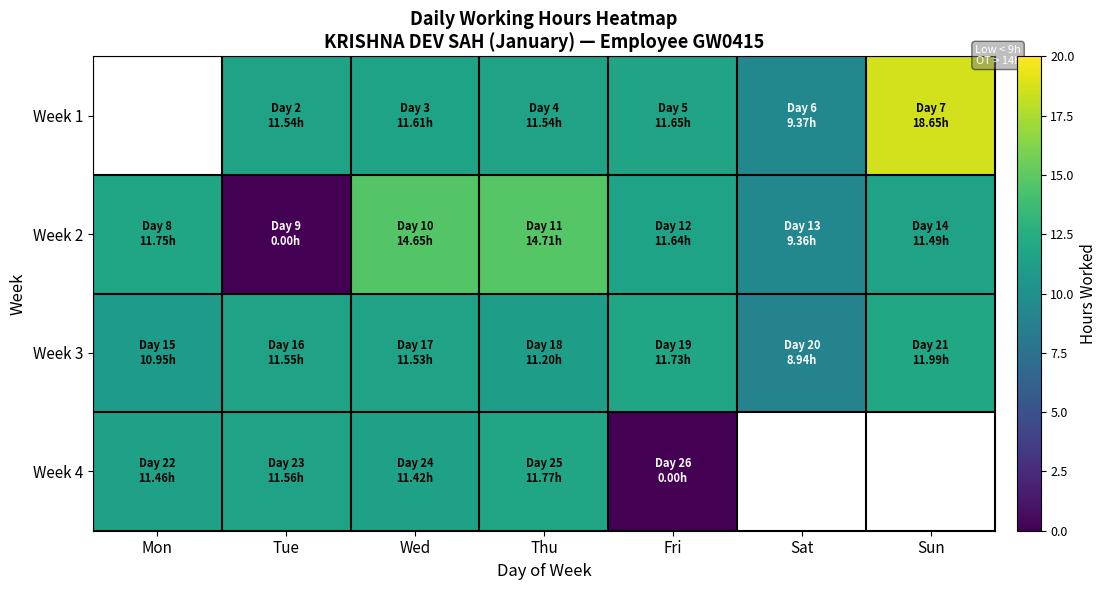

The Week 4 series shows 0.0 at Fri. True or false?

True